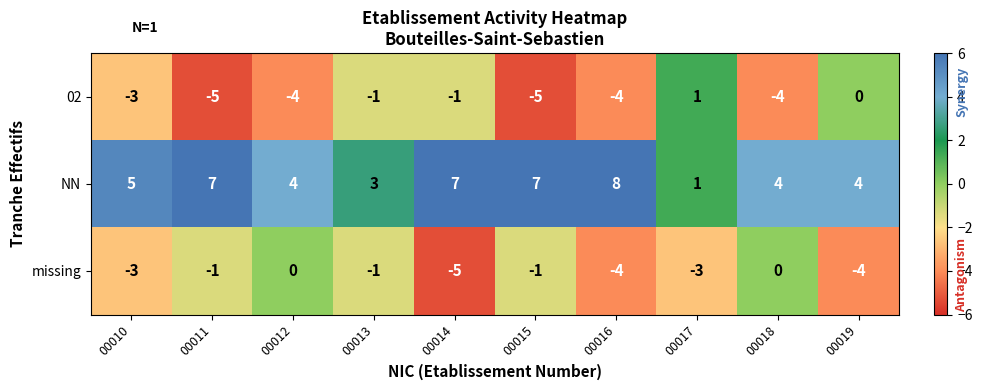

What is the sum of all NN values?

50